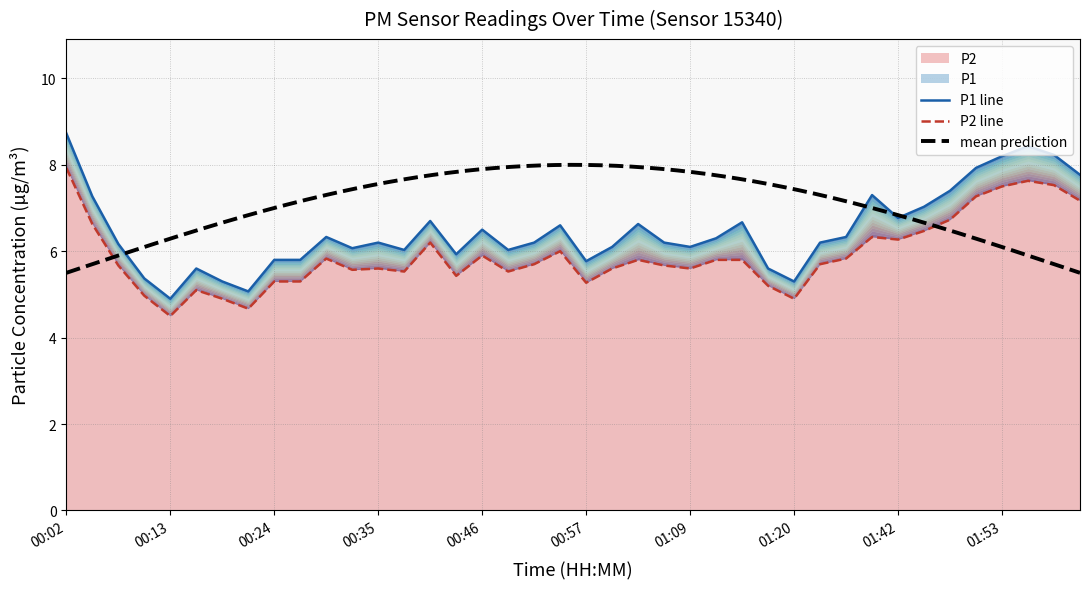

What is the difference between the maximum and minimum values in the P1 series?

3.8